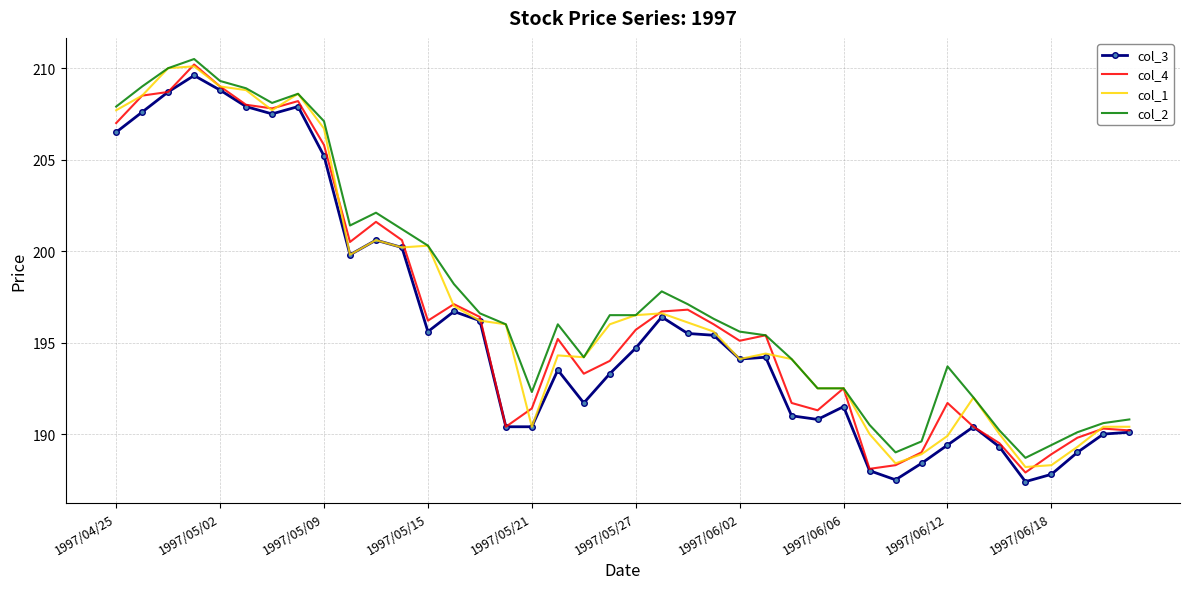

What is the lowest value of the col_4 series?

187.9